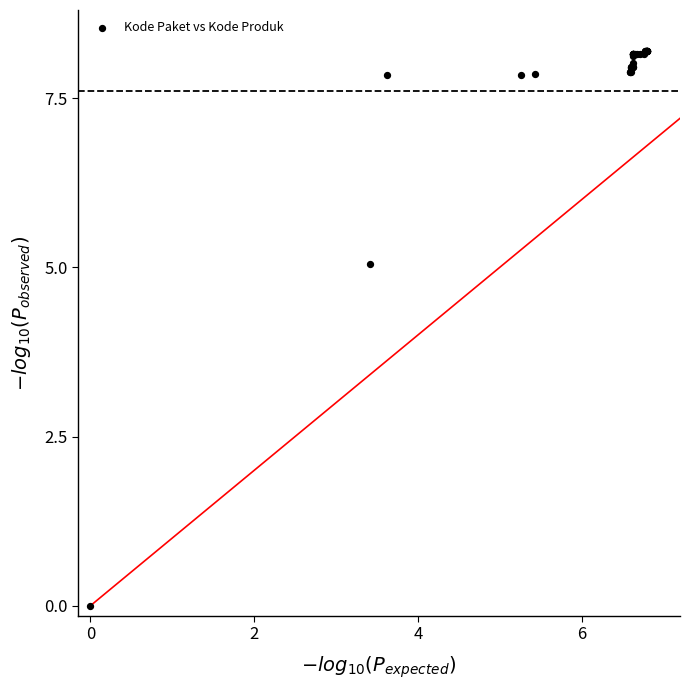

What Y value in the scatter plot is closest to 4?

5.1